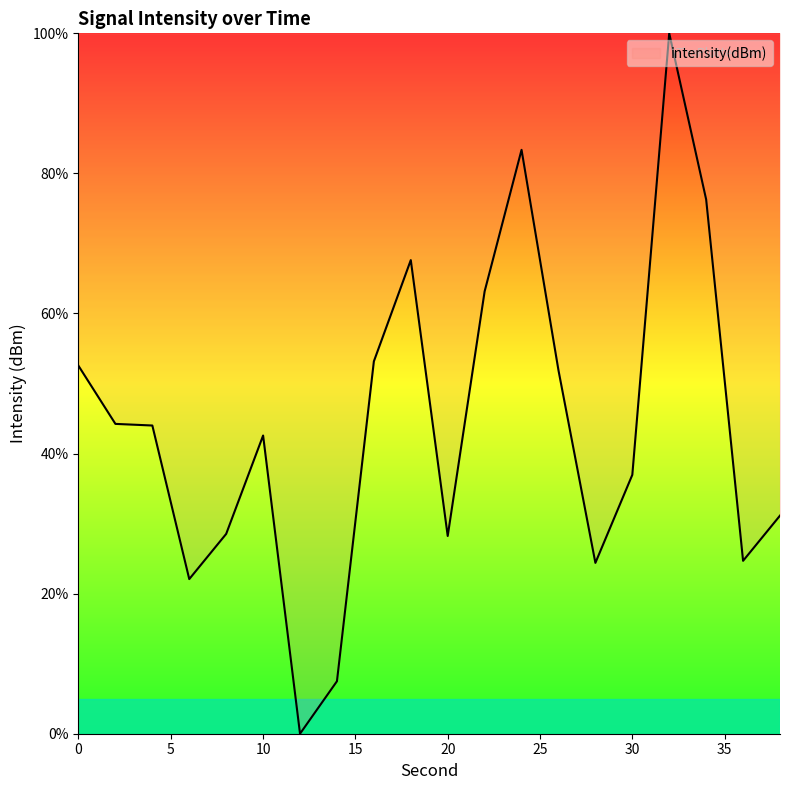

What is the difference between the maximum and minimum values?

100.0